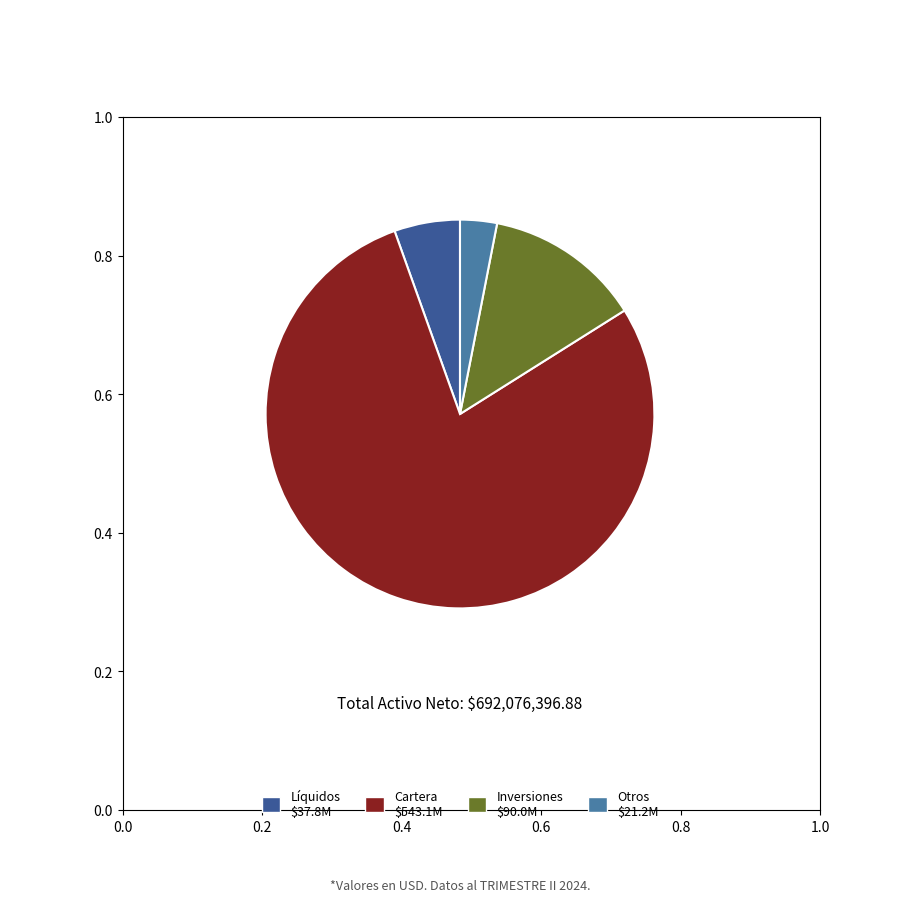

Is there any slice that represents more than half of the pie?

Yes